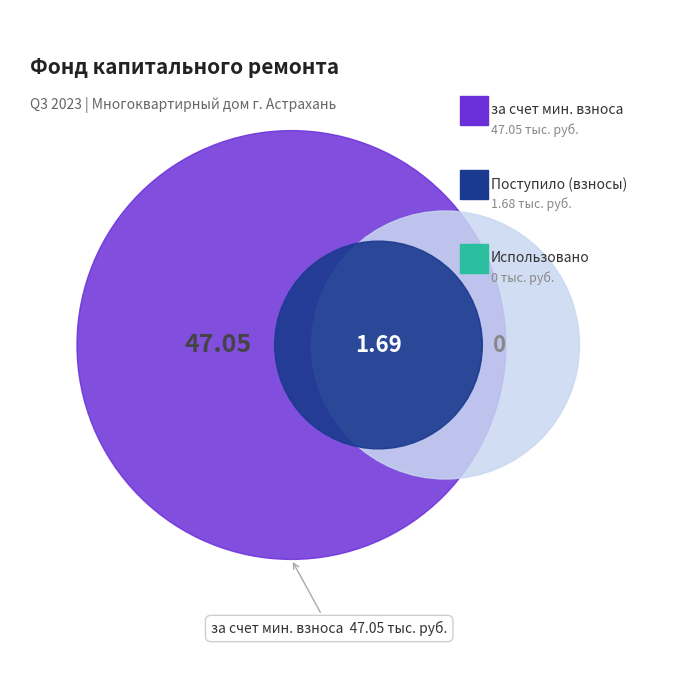

Which series has the largest range (max minus min)?

за счет минимального взноса